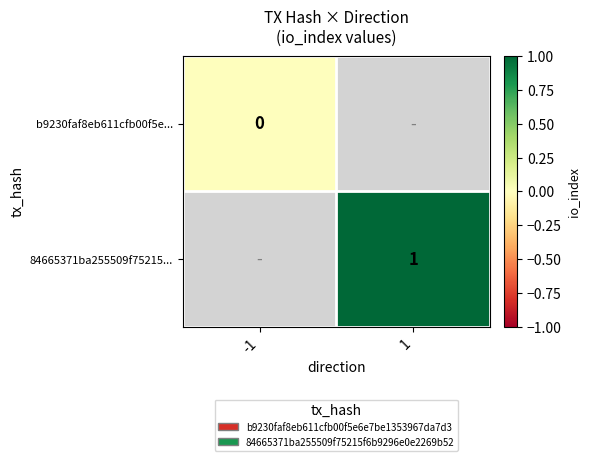

Is it true that 84665371ba255509f75215... equals 1 at 1?

True